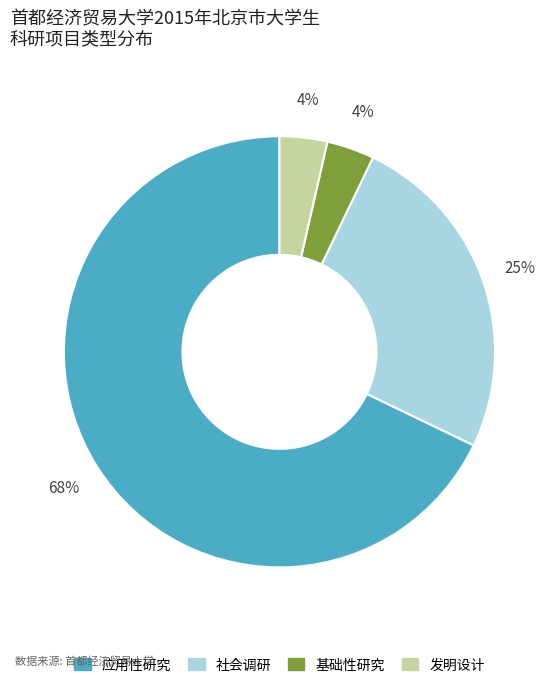

What percentage is the 发明设计 slice, to the nearest percent?

4%